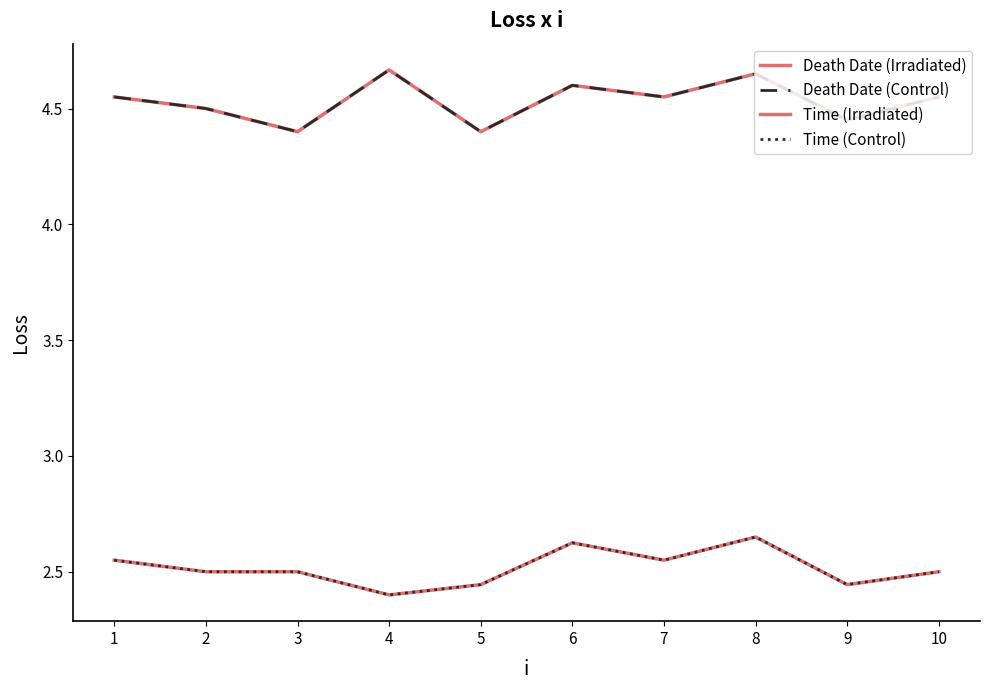

What is the value of the Time (Irradiated) point at the 10th from the left?

2.5